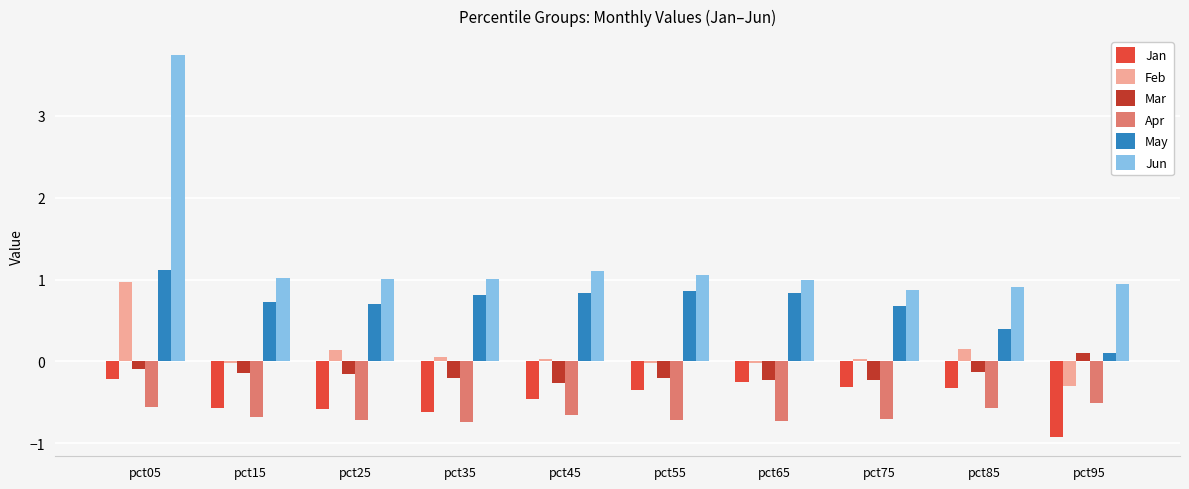

What is the greatest value displayed?

3.7